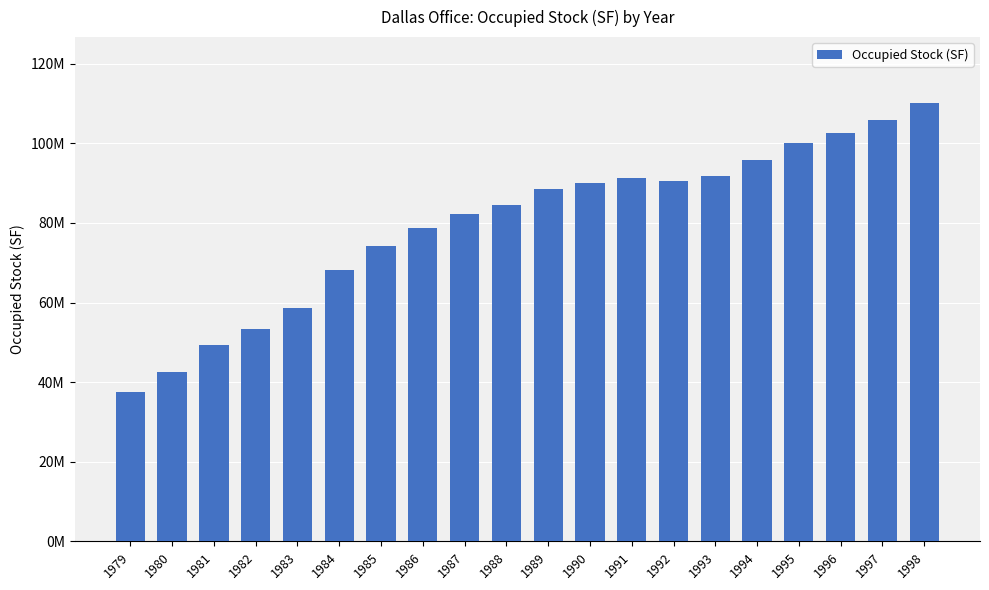

Reading left to right, transcribe all the data shown in this chart.

1979=37619000	1980=42525000	1981=49397000	1982=53380000	1983=58543000	1984=68214000	1985=74178000	1986=78745000	1987=82346000	1988=84383000	1989=88509000	1990=90048000	1991=91302000	1992=90563000	1993=91699000	1994=95871000	1995=99975000	1996=102706000	1997=105750000	1998=110152000